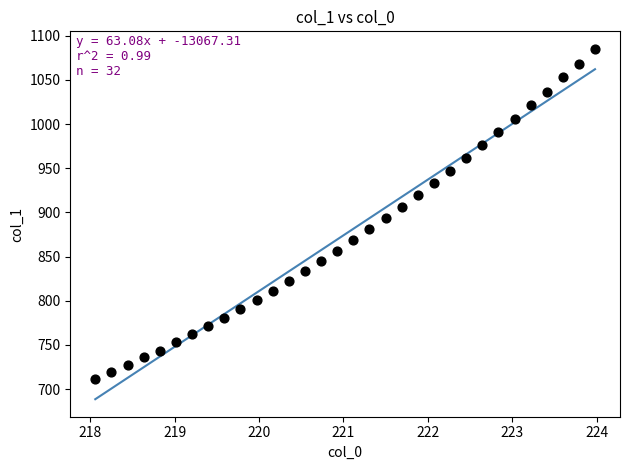

What is the range of X values (max minus min)?

5.9